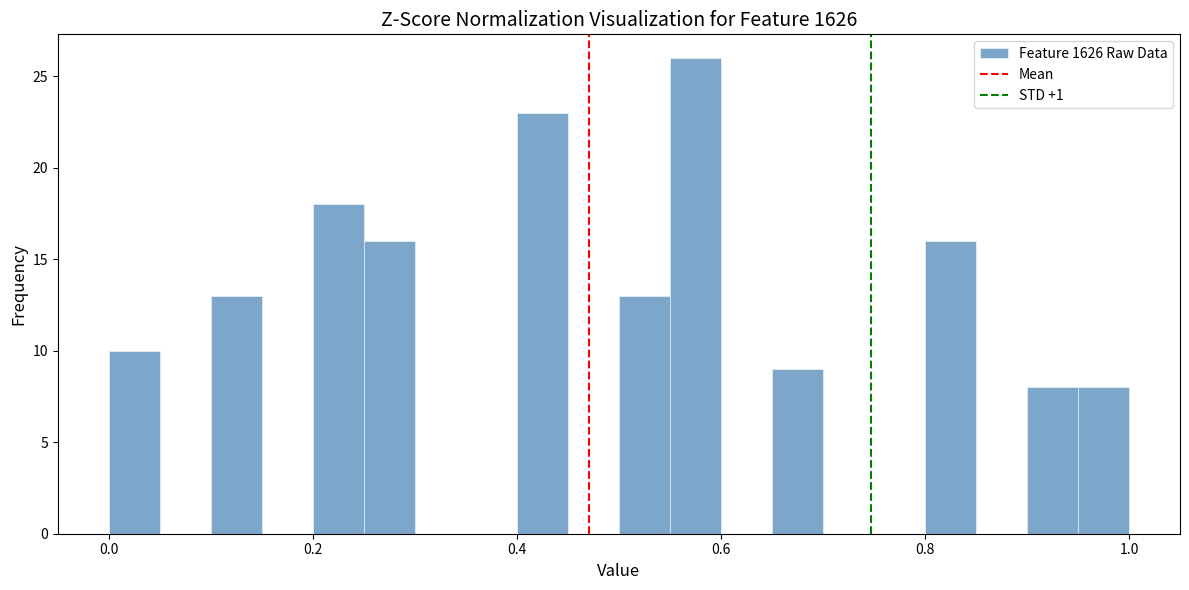

Read against the x-axis, roughly where is the centre of the tallest bar?

0.58